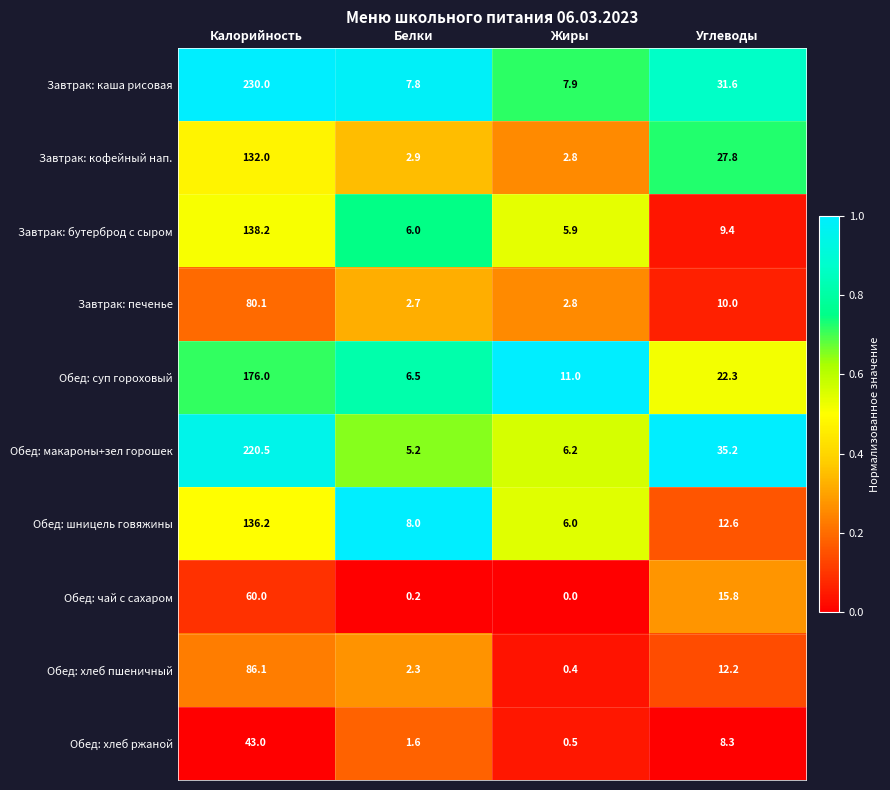

What is the approximate value of Завтрак: бутерброд с сыром at Белки?

6.0